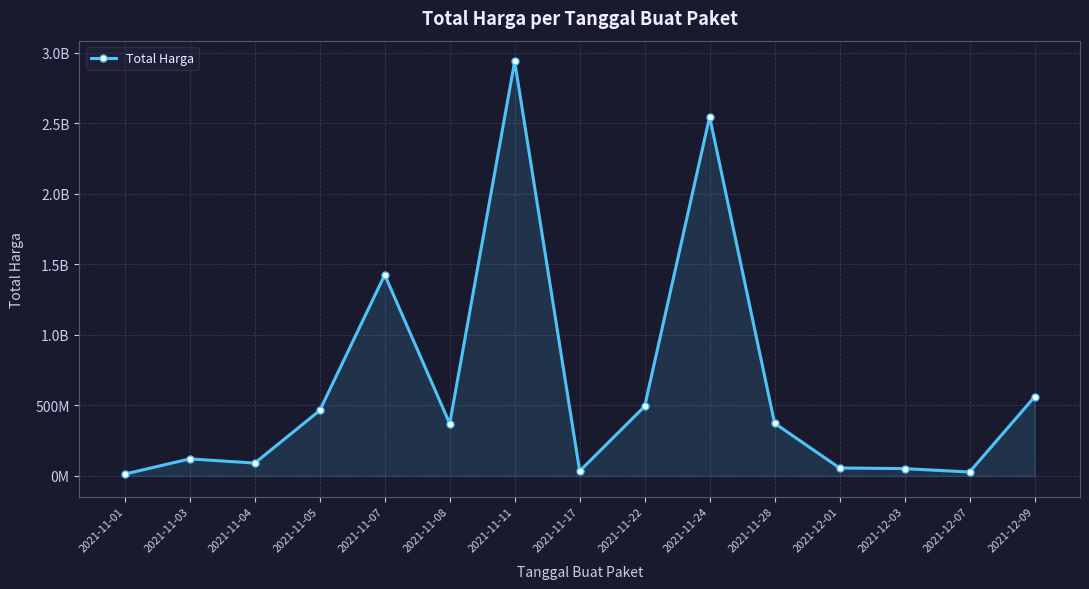

What is the label of the 13th point from the left?

2021-12-03